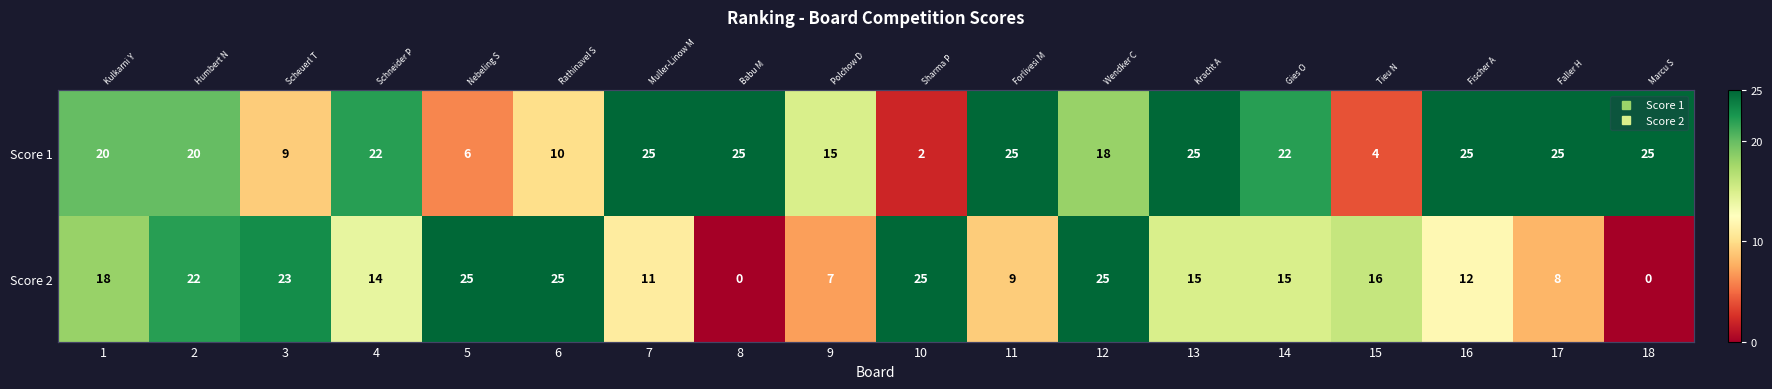

Which has a higher value, 2 or 5?

2